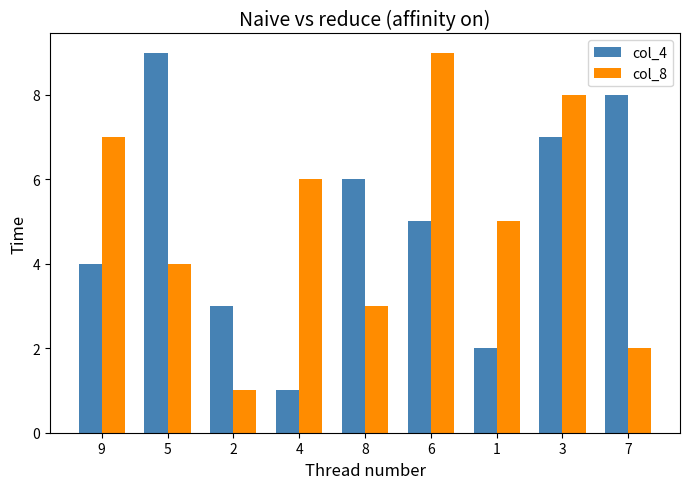

At which category is the sum across all series the highest?

3